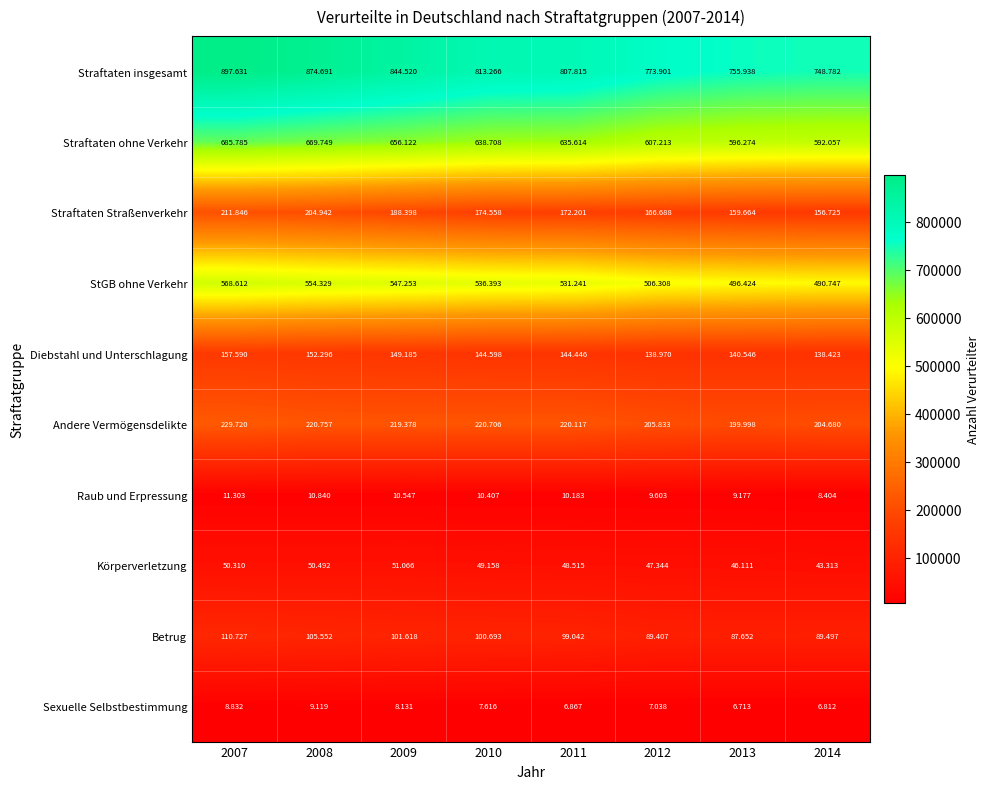

At 2012, list the series in order from smallest to largest.

Sexuelle Selbstbestimmung, Raub und Erpressung, Körperverletzung, Betrug, Diebstahl und Unterschlagung, Straftaten Straßenverkehr, Andere Vermögensdelikte, StGB ohne Verkehr, Straftaten ohne Verkehr, Straftaten insgesamt